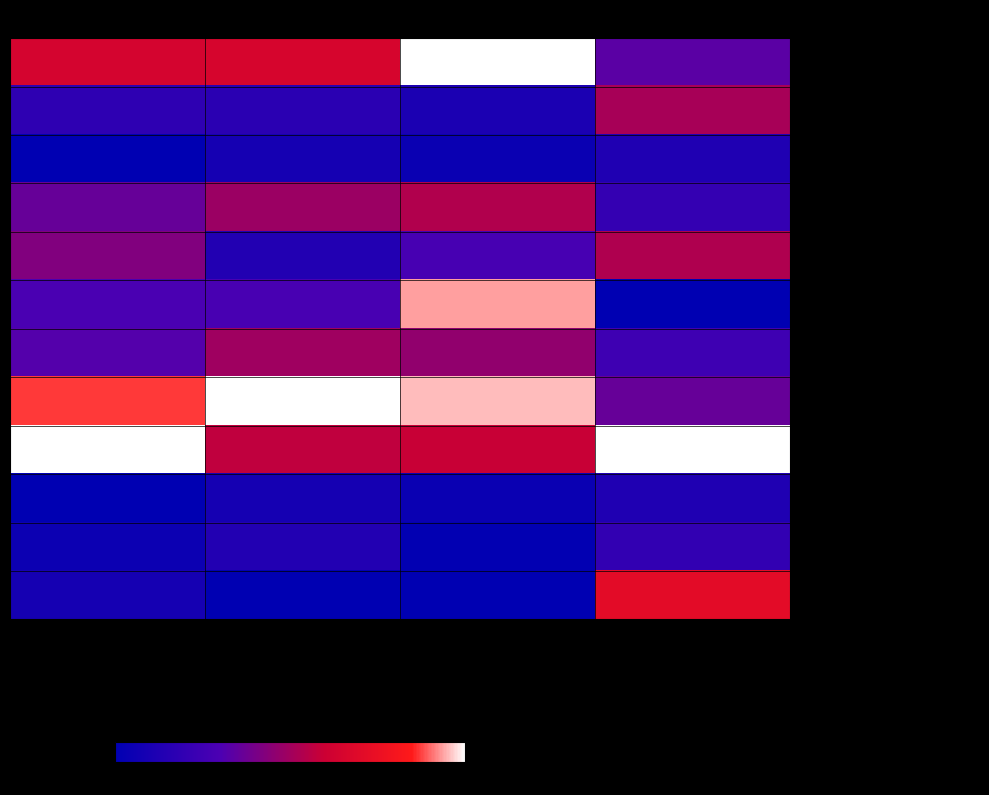

Rank the series by their maximum value, from highest to lowest.

каша рисовая молочная, филе птицы запеченое, макаронные изделия, салат из свеклы, напиток из брусники, бутерброд с сыром, йогурт инд. упак., кофейный напиток, суп картофельный с горохом, хлеб ржано-пшеничный, батон обогащенный (завтрак), батон обогащенный (обед)